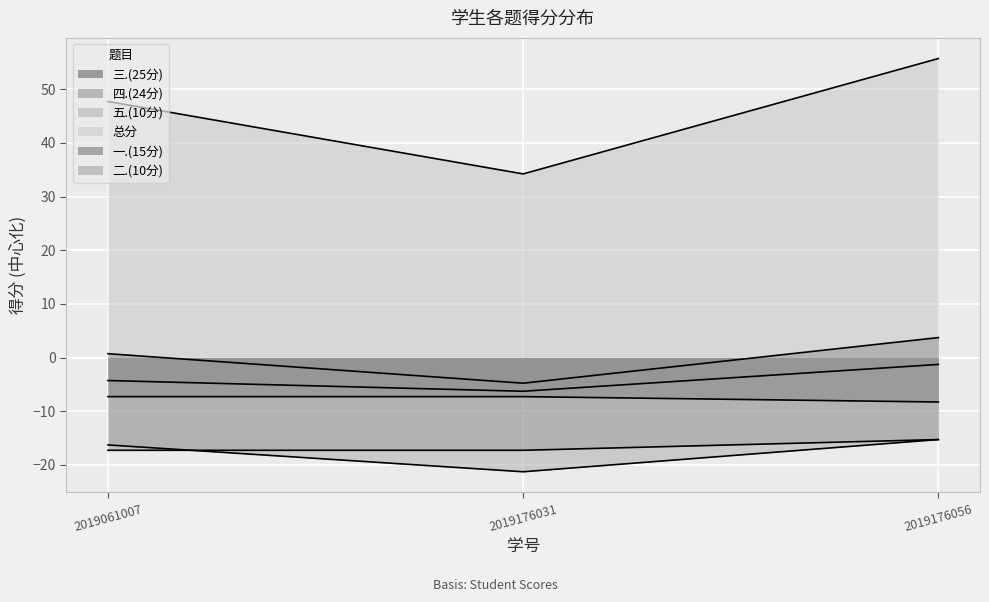

At how many categories does at least one series exceed 21?

3